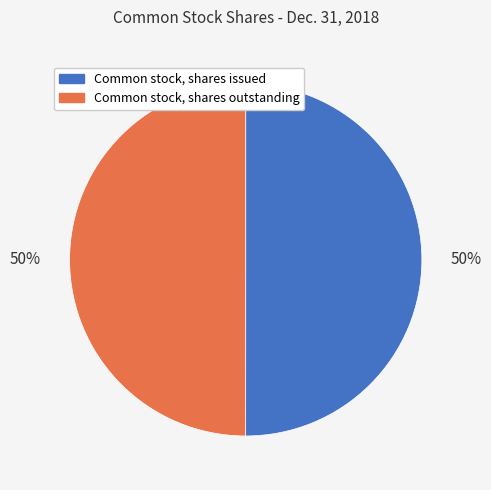

To the nearest percent, what portion does Common stock, shares issued represent?

50%